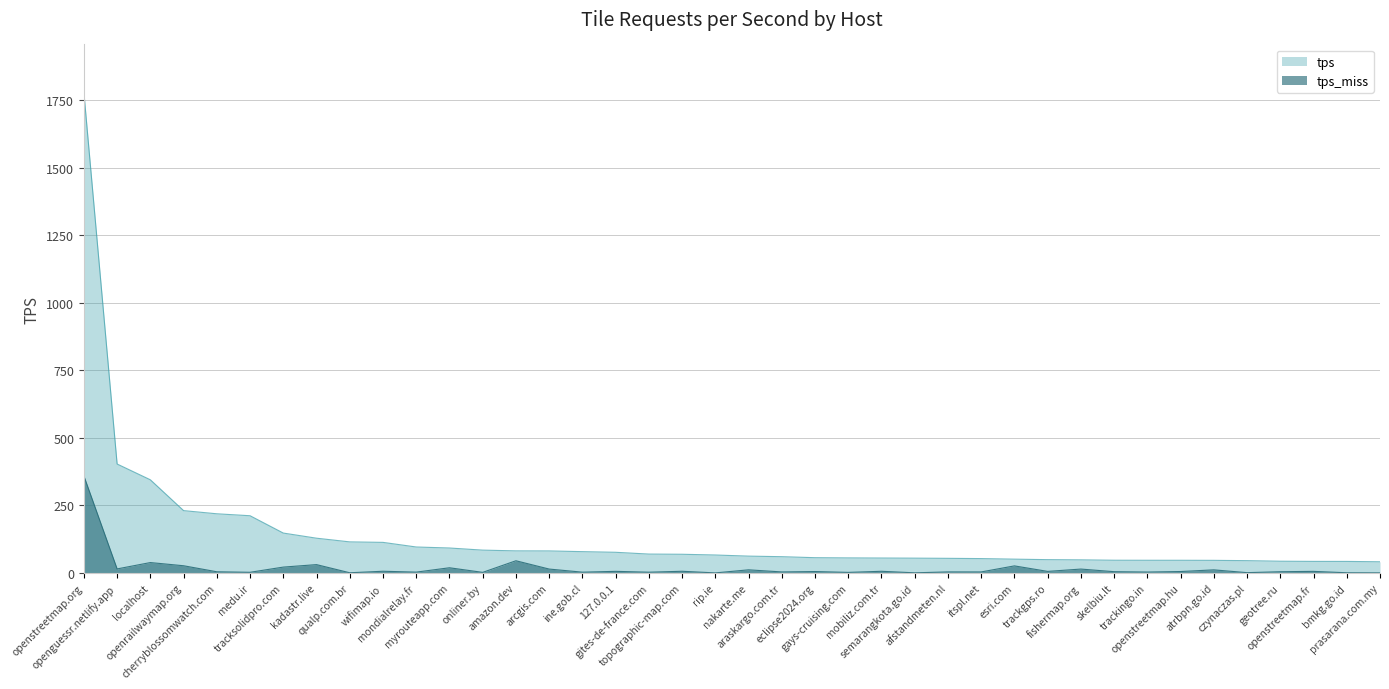

What are all the series names shown in the legend?

tps, tps_miss